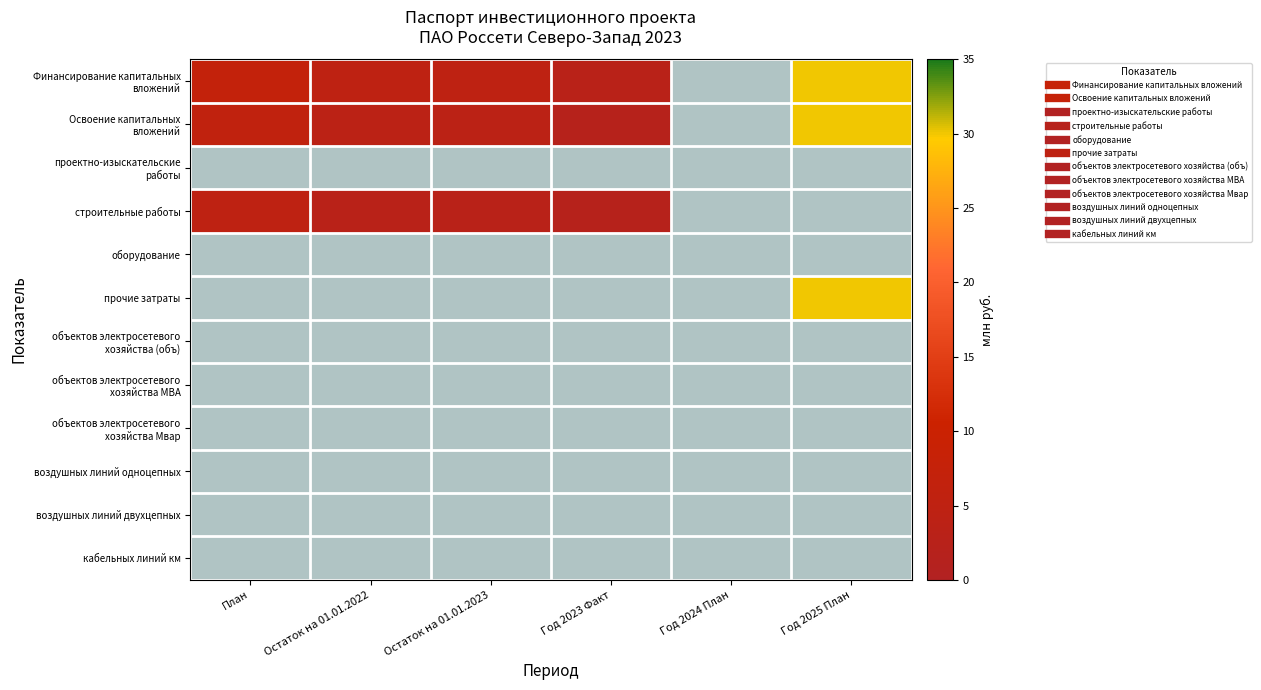

Which series changed the most between Остаток на 01.01.2022 and Год 2024 План?

Финансирование капитальных вложений